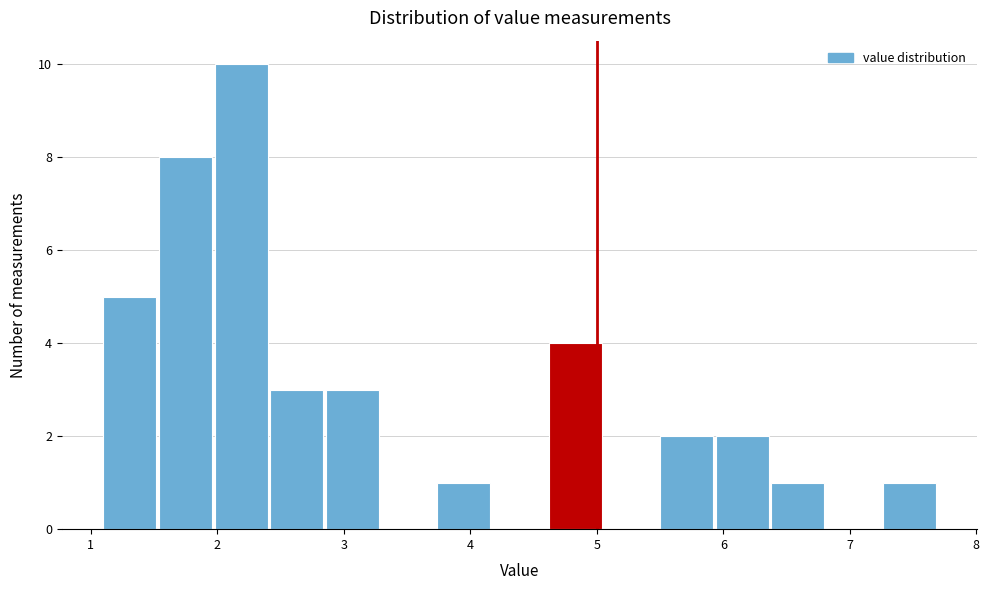

How tall is the bar that spans 5.94 to 6.38 on the x-axis? Neither the bar edges nor the heights are printed on the chart, so give them approximately, as read against the axes.

2